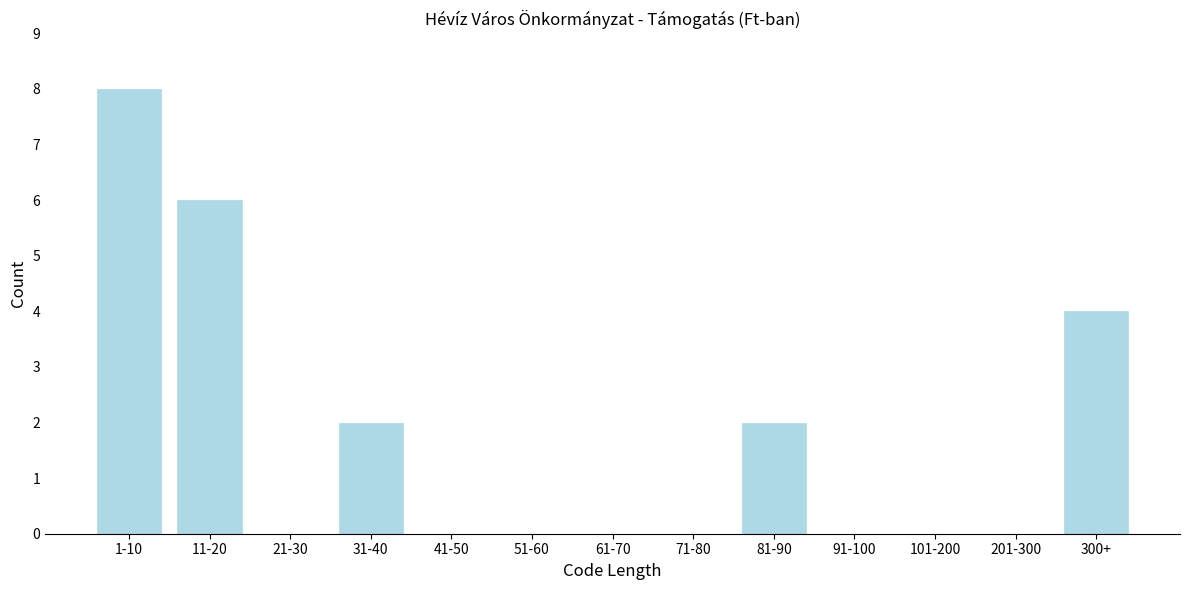

Reading left to right, what are all the values shown in this chart?

1-10=8	11-20=6	21-30=0	31-40=2	41-50=0	51-60=0	61-70=0	71-80=0	81-90=2	91-100=0	101-200=0	201-300=0	300+=4